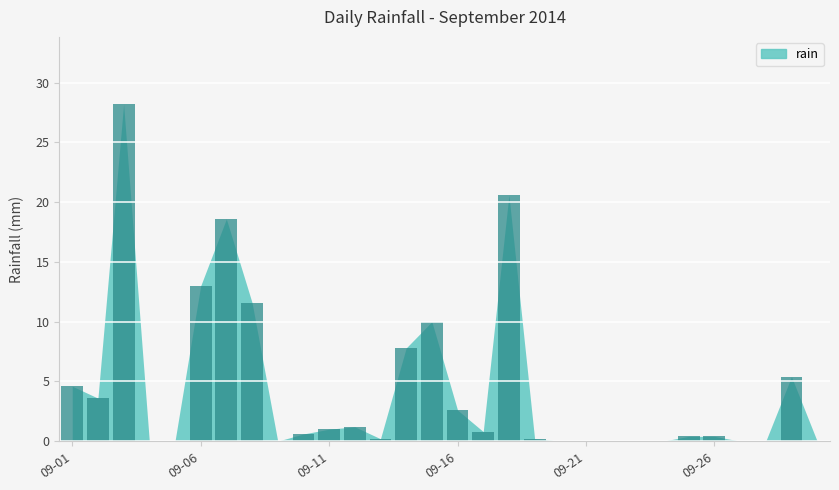

What is the sum of all values?

130.8